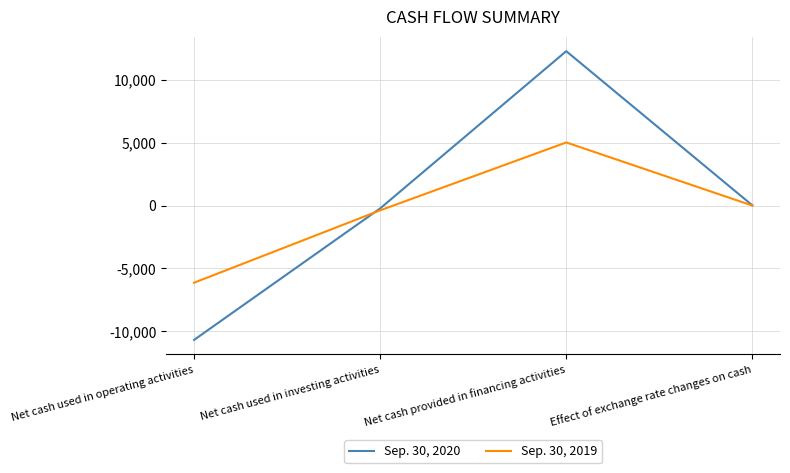

Rank the series at Net cash used in investing activities from highest to lowest value.

Sep. 30, 2020, Sep. 30, 2019